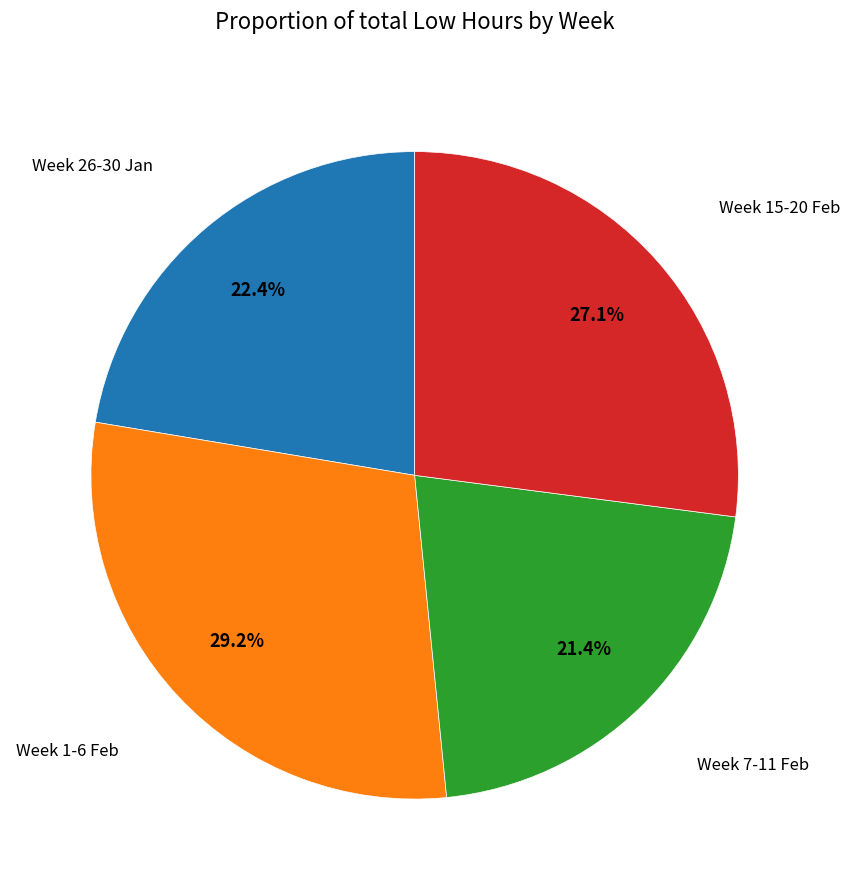

How many segments does this pie chart have?

4